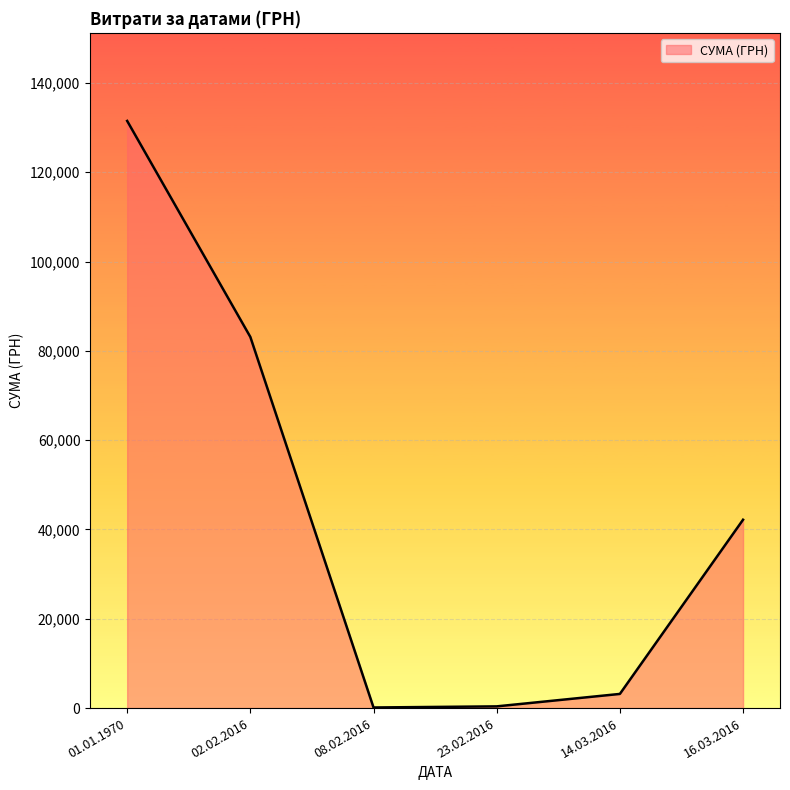

What is the change in value from 02.02.2016 to 16.03.2016?

-40931.7